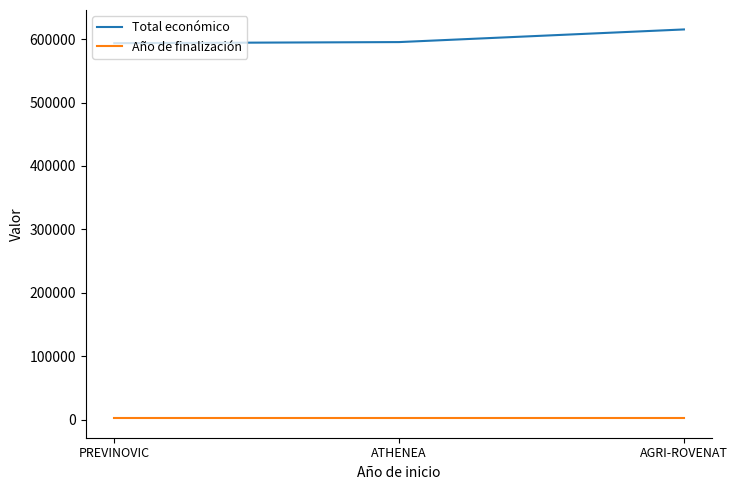

At which category is the sum across all series the highest?

AGRI-ROVENAT